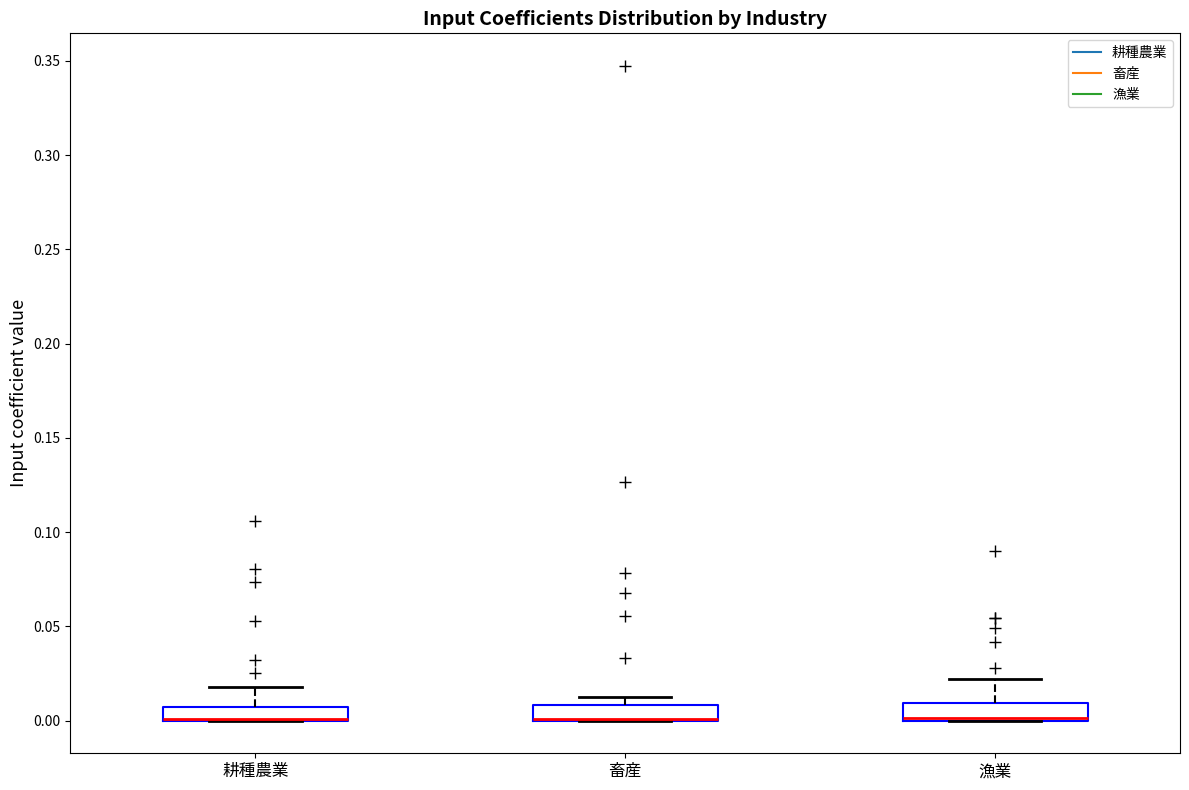

Where is the upper edge of the box for 漁業 on the y-axis? The values are not printed on the chart, so give them approximately, as read against the axis.

0.010